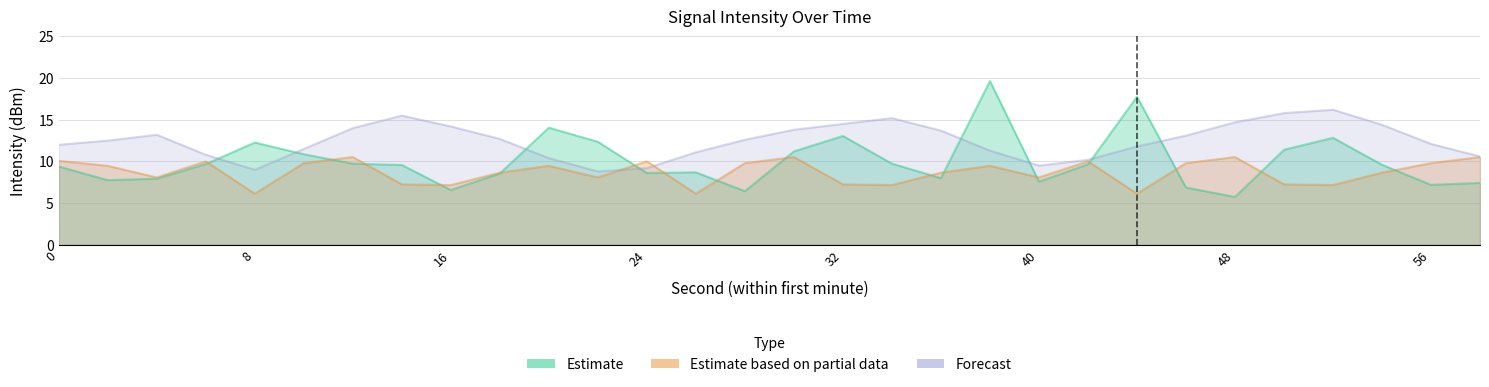

How many interior local valleys does the Estimate series have?

8